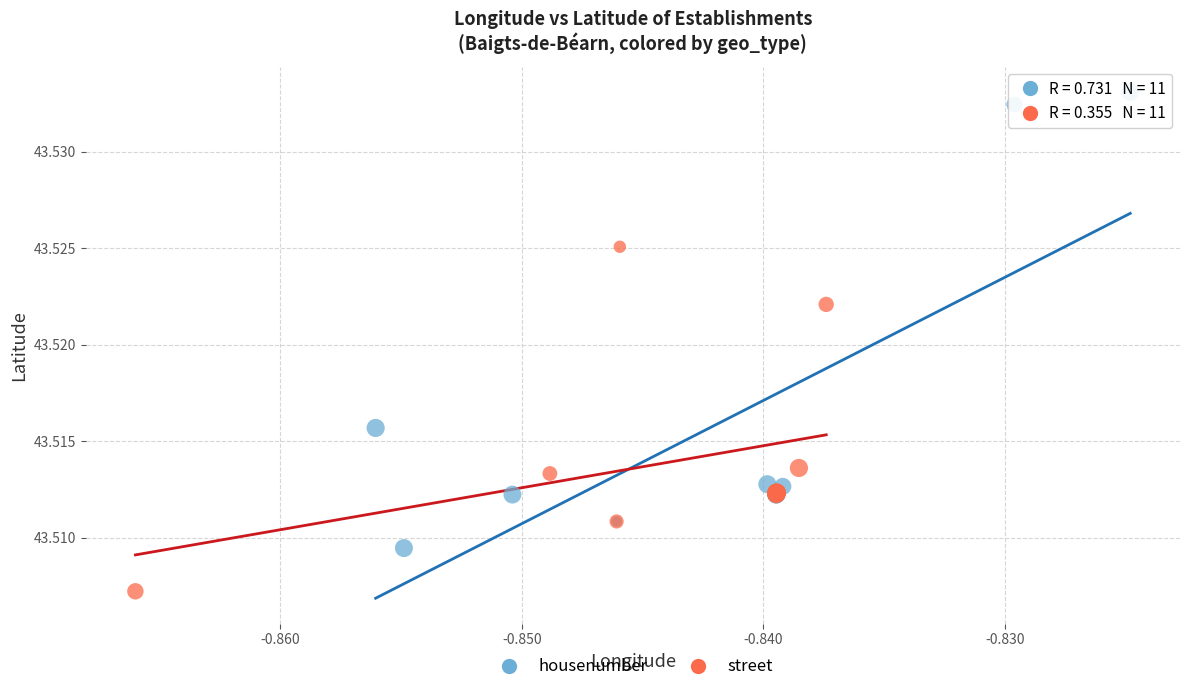

Which series has the largest Y range (max minus min)?

housenumber